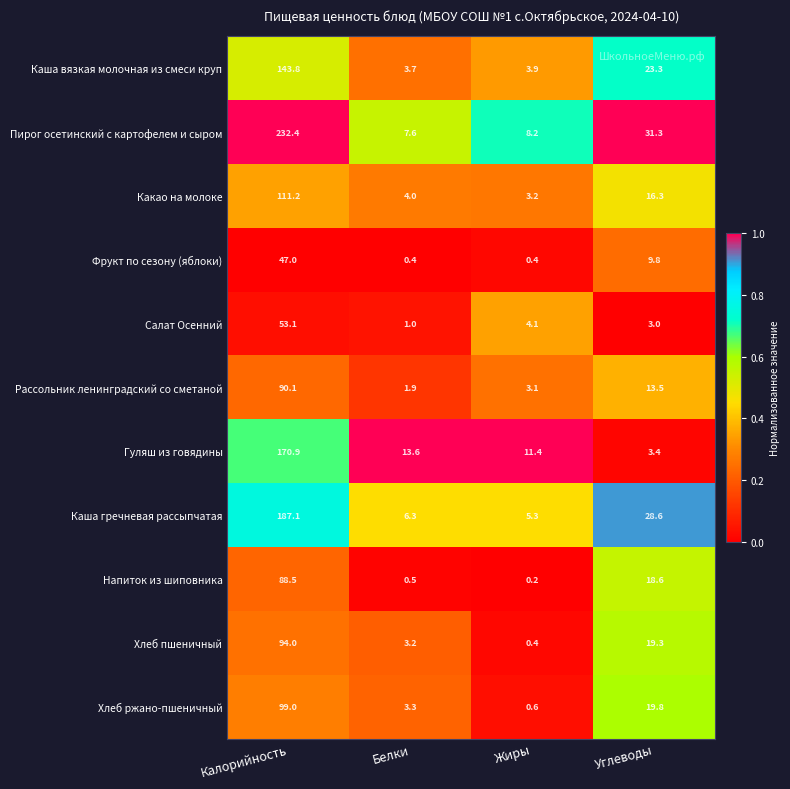

What is the spread (max minus min) of values at Калорийность?

185.4